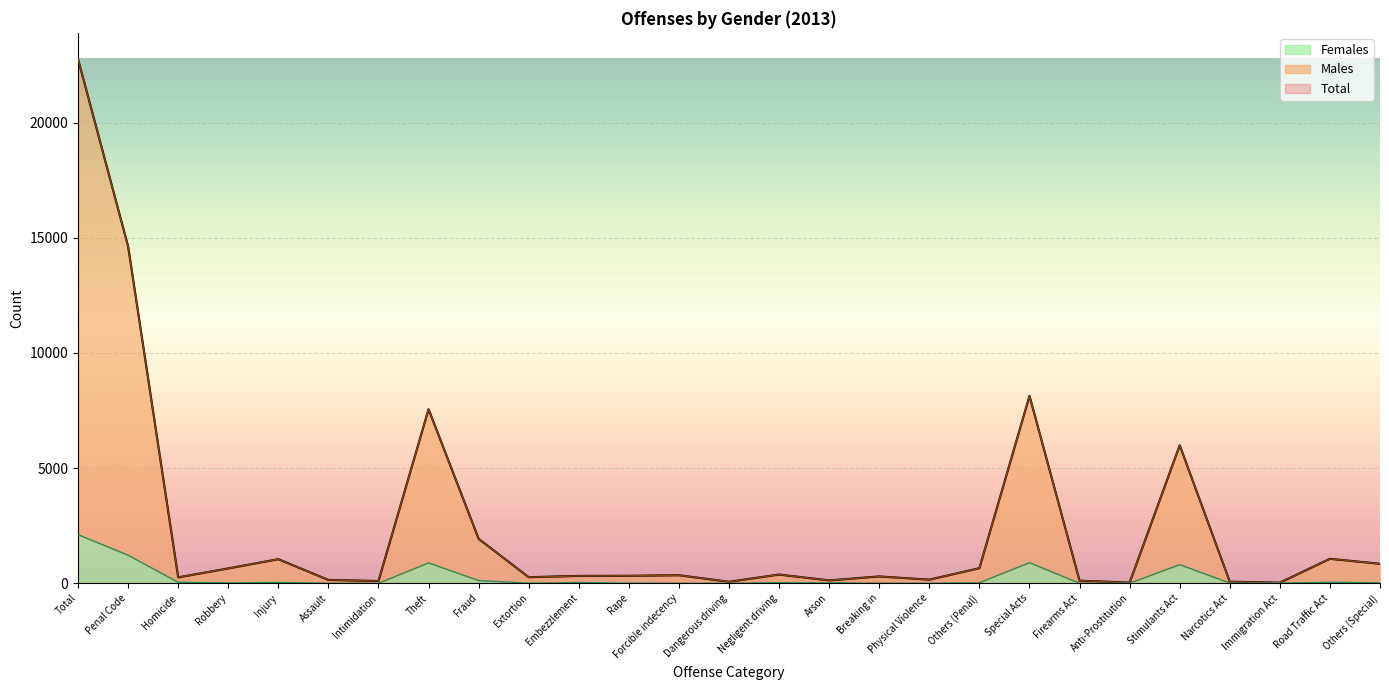

True or false: Total and Females cross at least once.

False